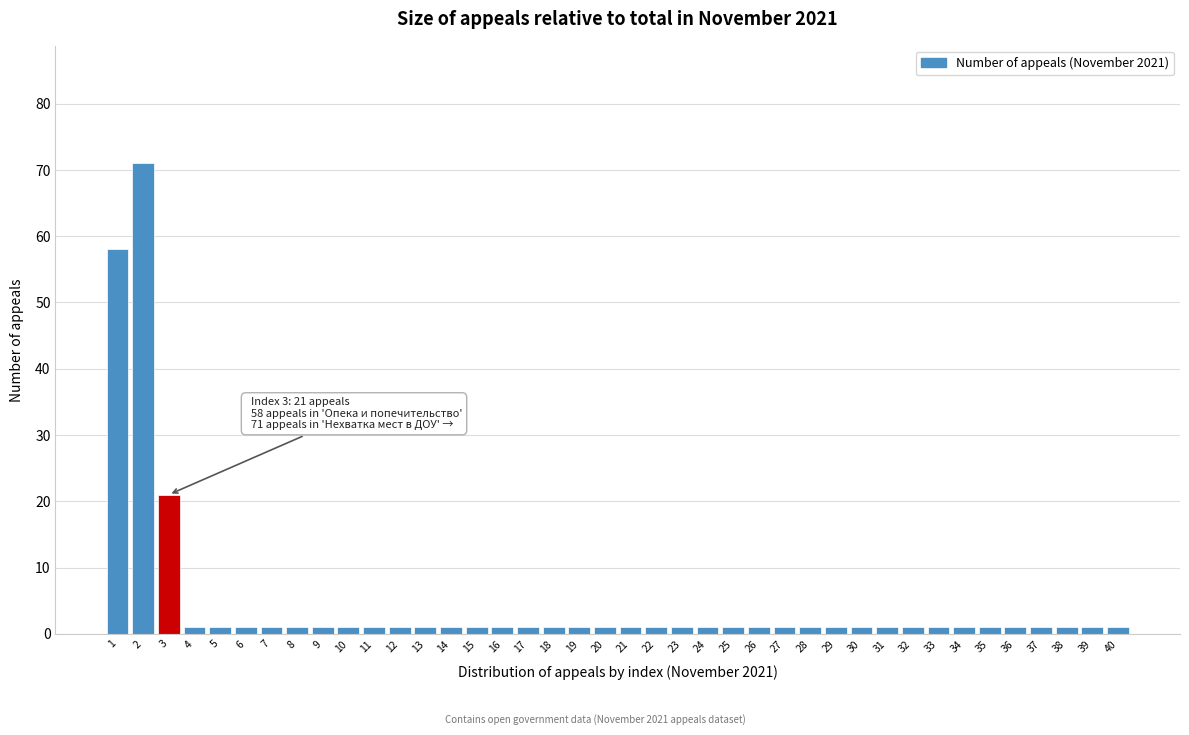

True or false: the data shows 1 at 27.

True